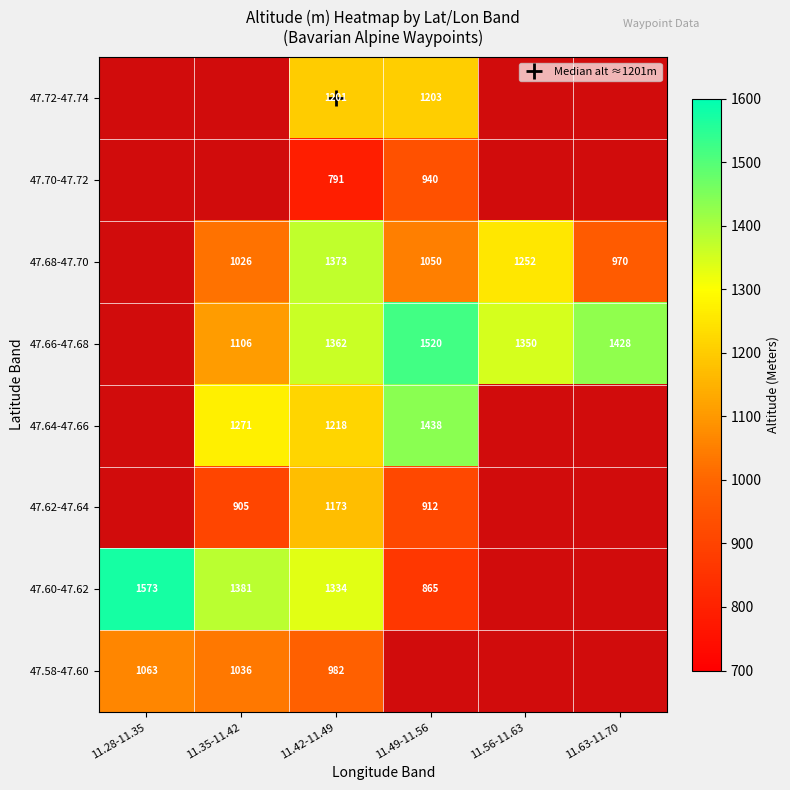

What is the difference between the maximum and minimum values in the 47.58-47.60 series?

81.0